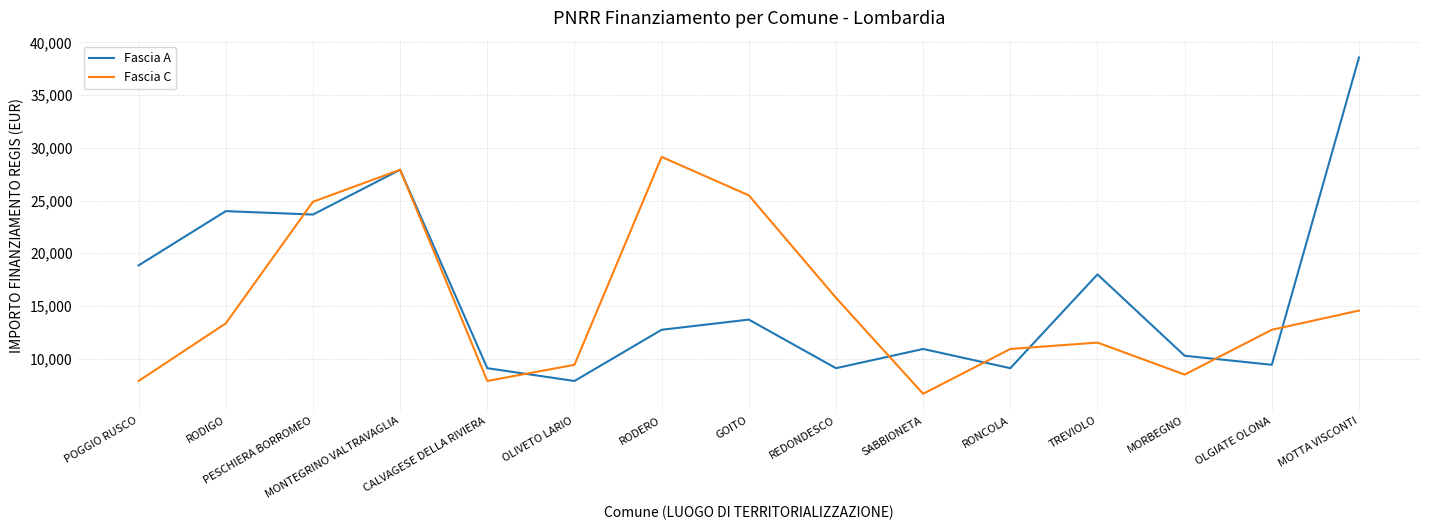

What is the maximum value shown in the chart?

38565